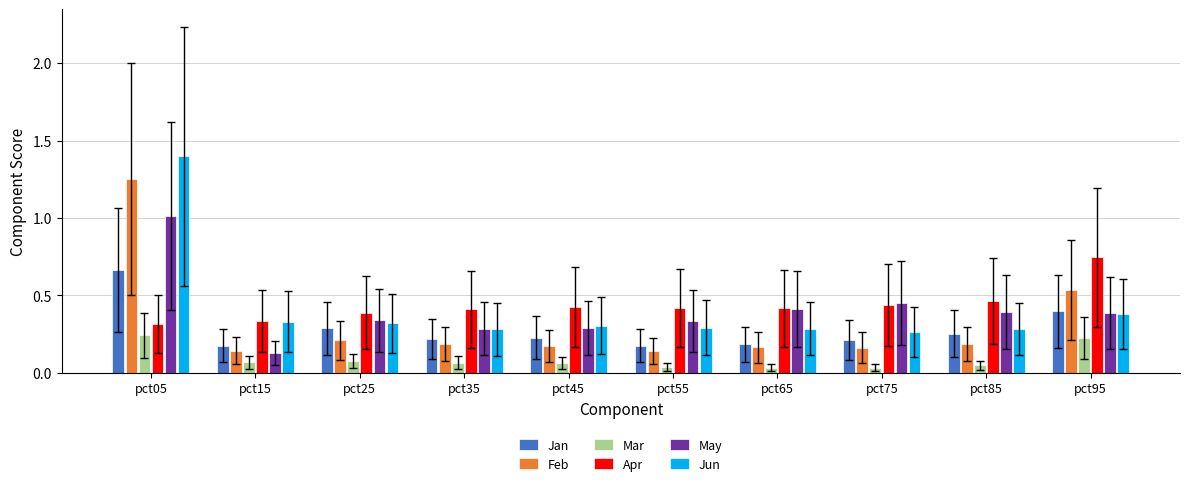

How many series are shown in this chart?

6